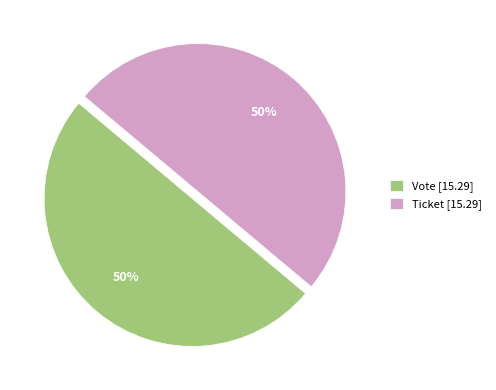

To the nearest percent, what percentage of the pie is Vote [15.29]?

50%